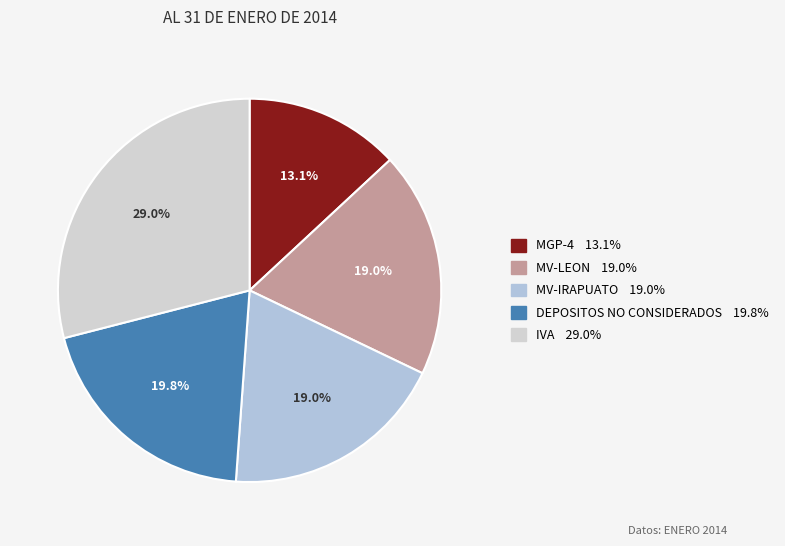

How many slices are in this pie chart?

5